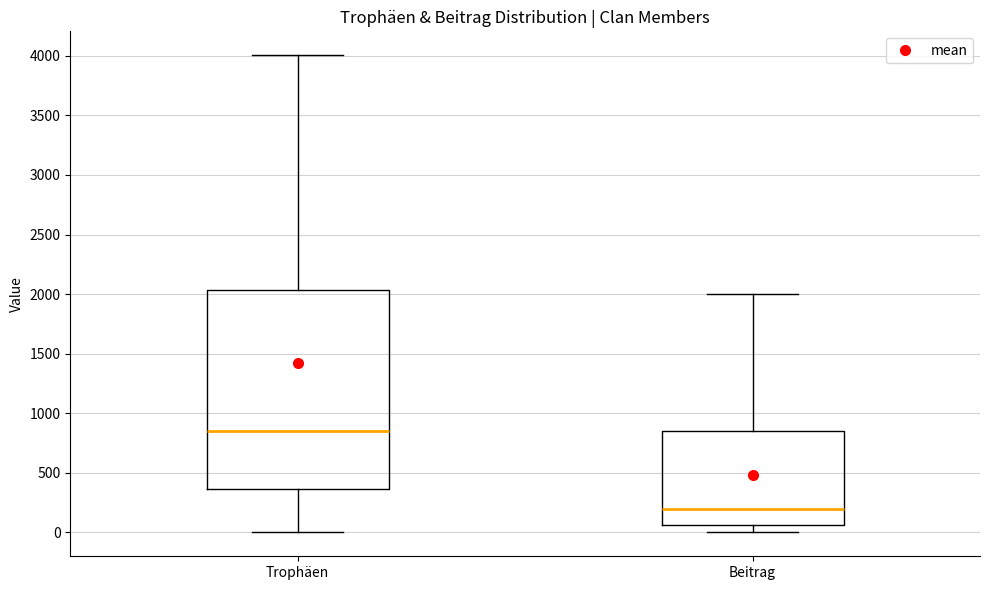

Which box has the highest median line?

Trophäen